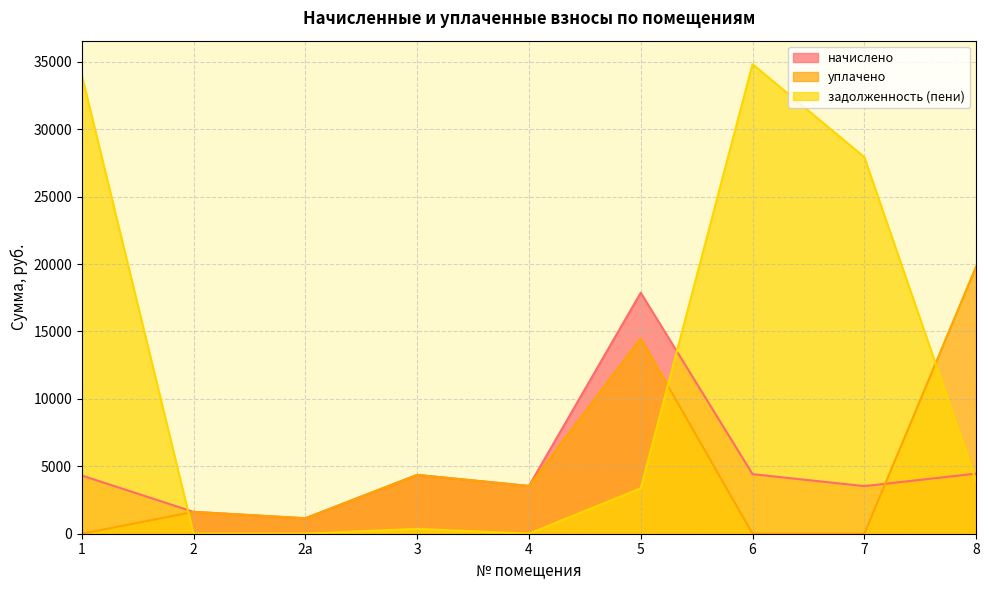

Is it true that начислено equals 2518.0 at 6?

False